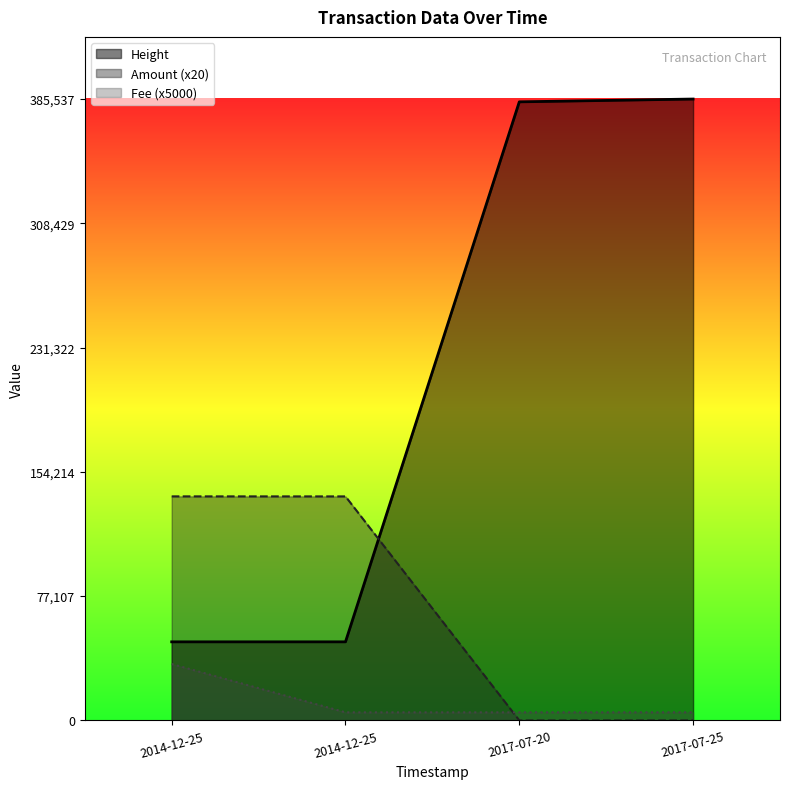

What is the label of the 1st point from the right?

2017-07-25